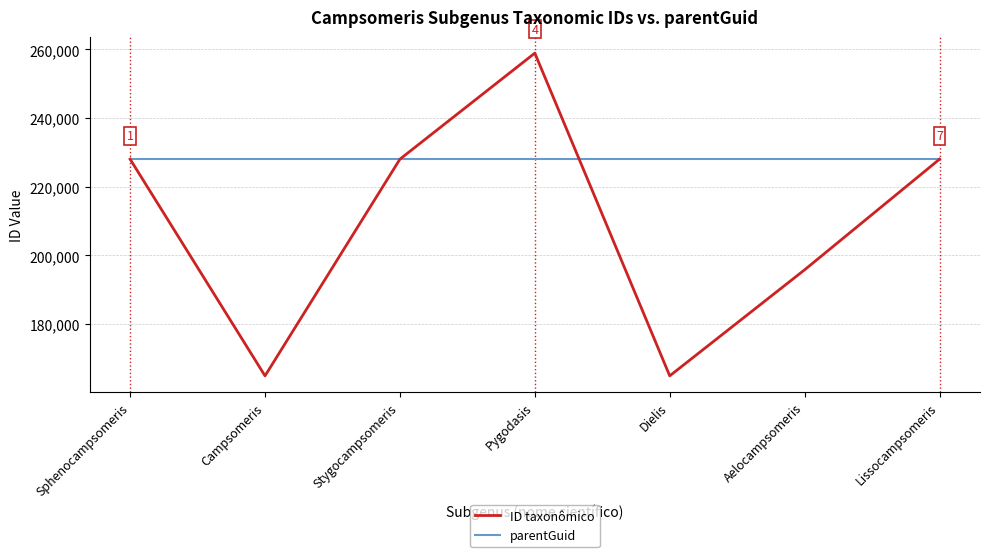

What is the sum of all ID taxonômico values?

1468711